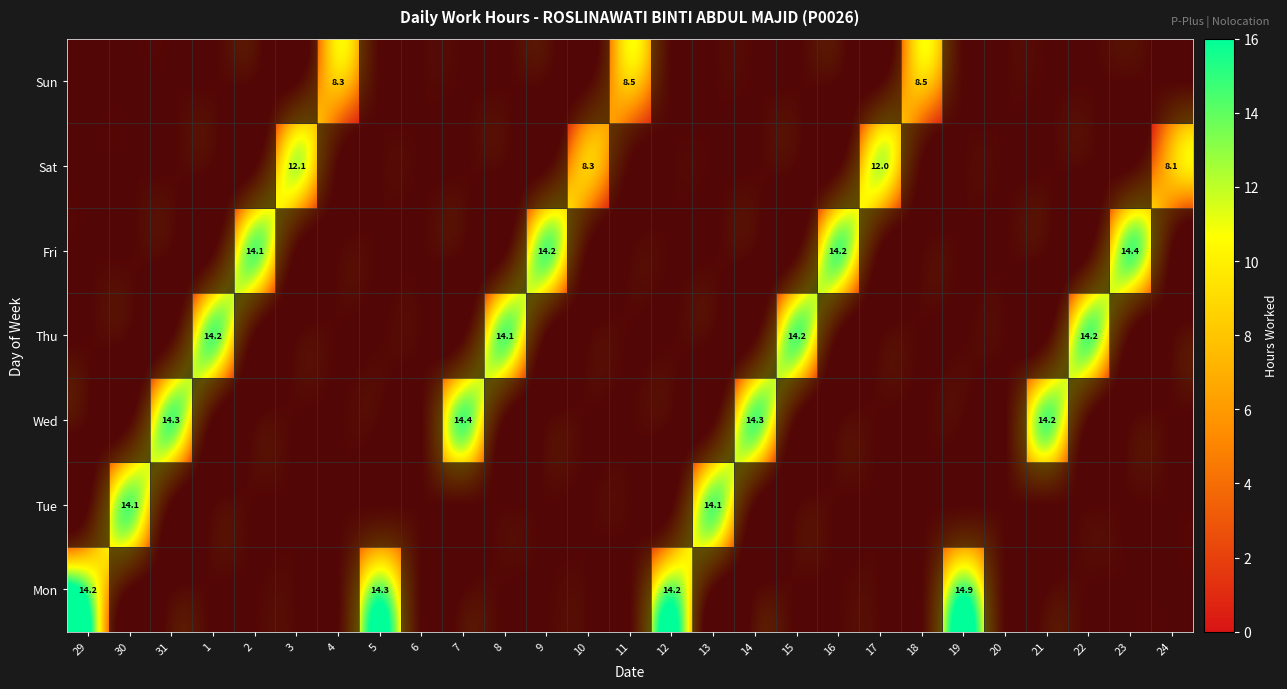

At how many categories does at least one series exceed 0?

27